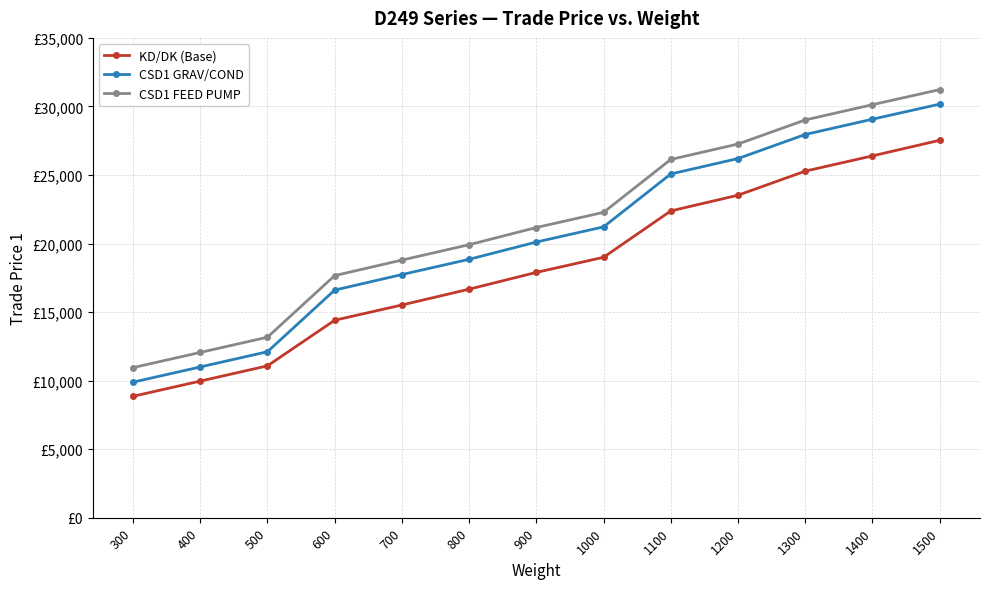

Rank the series by their maximum value, from lowest to highest.

KD/DK (Base), CSD1 GRAV/COND, CSD1 FEED PUMP